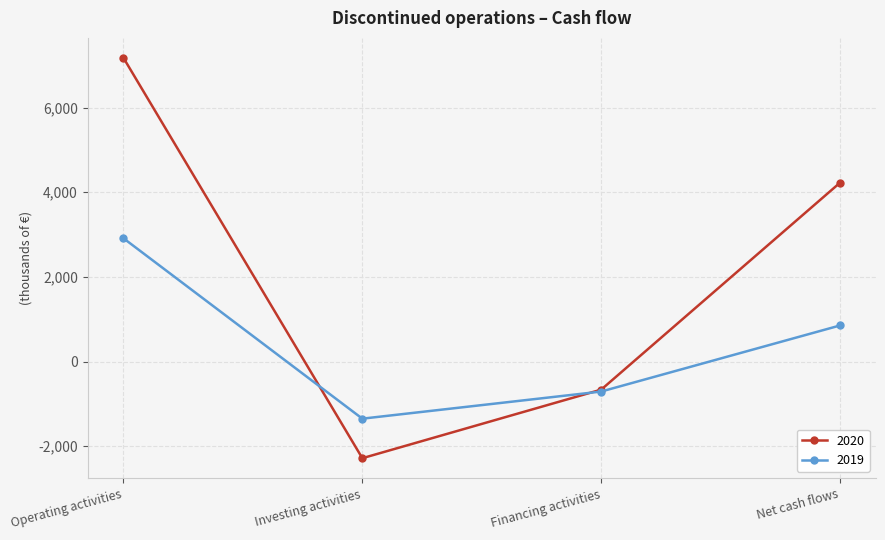

Rank the series by their average value, from lowest to highest.

2019, 2020